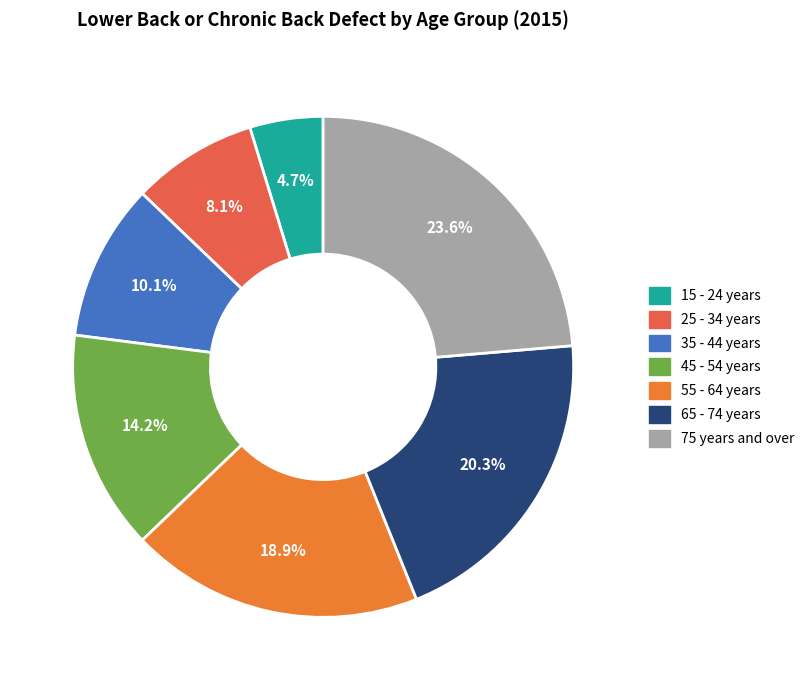

Is there a majority slice in this chart?

No